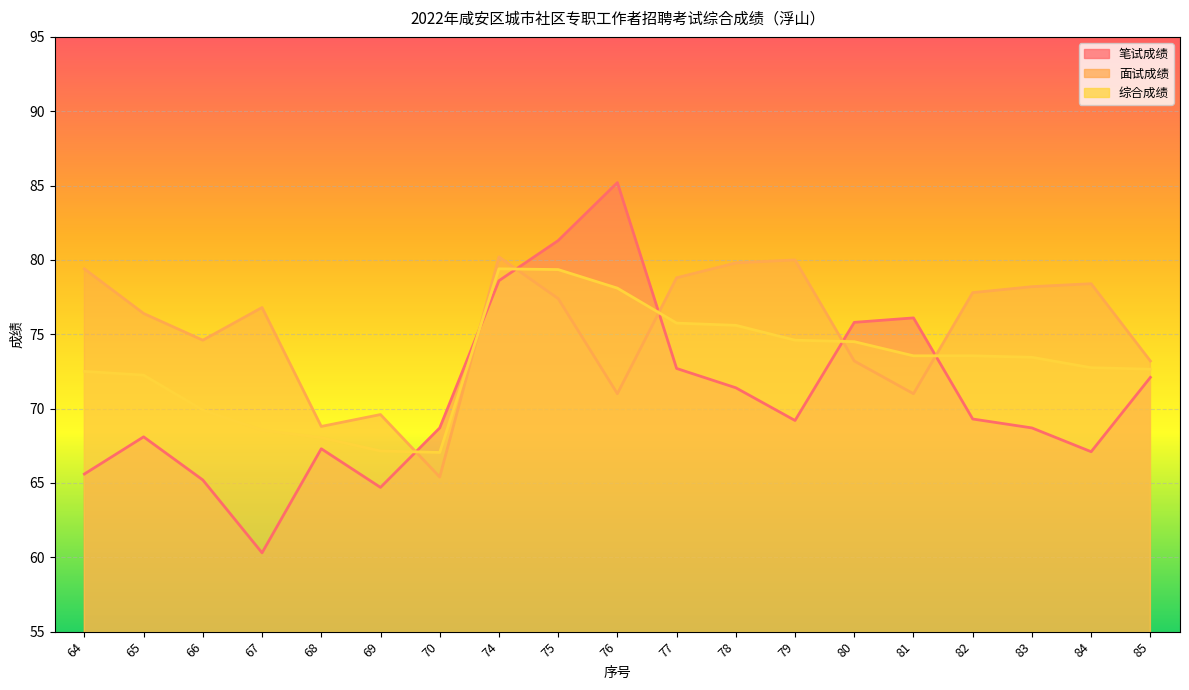

Rank the series by their average value, from lowest to highest.

笔试成绩, 综合成绩, 面试成绩